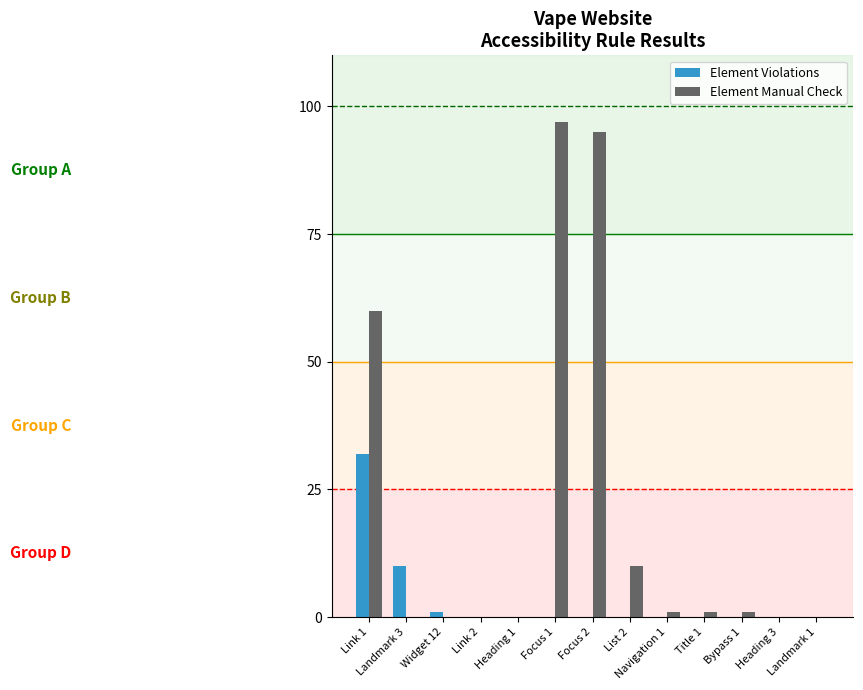

Which series has the widest spread of values?

Element Manual Check